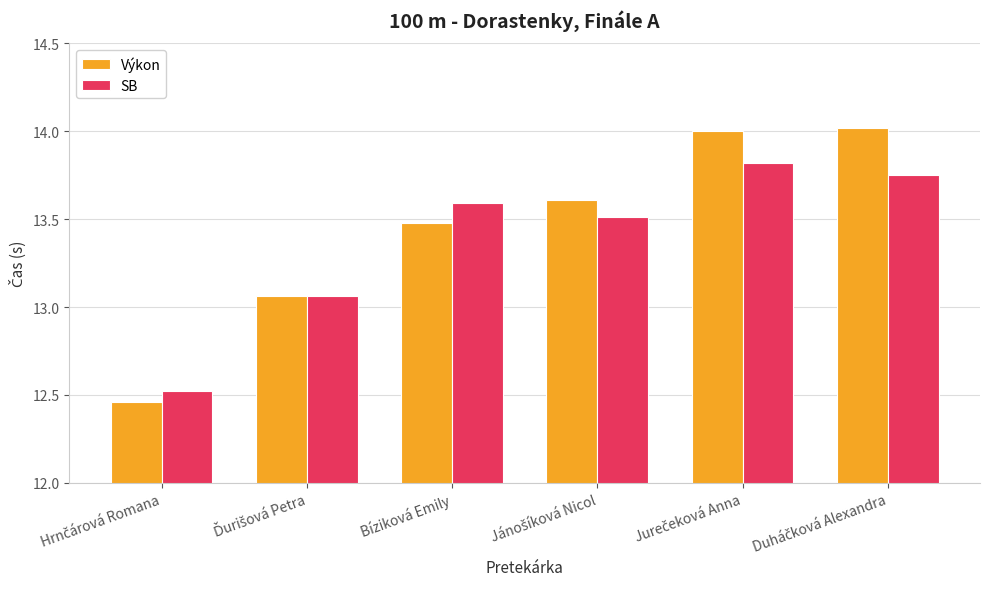

Which series has the largest range (max minus min)?

Výkon